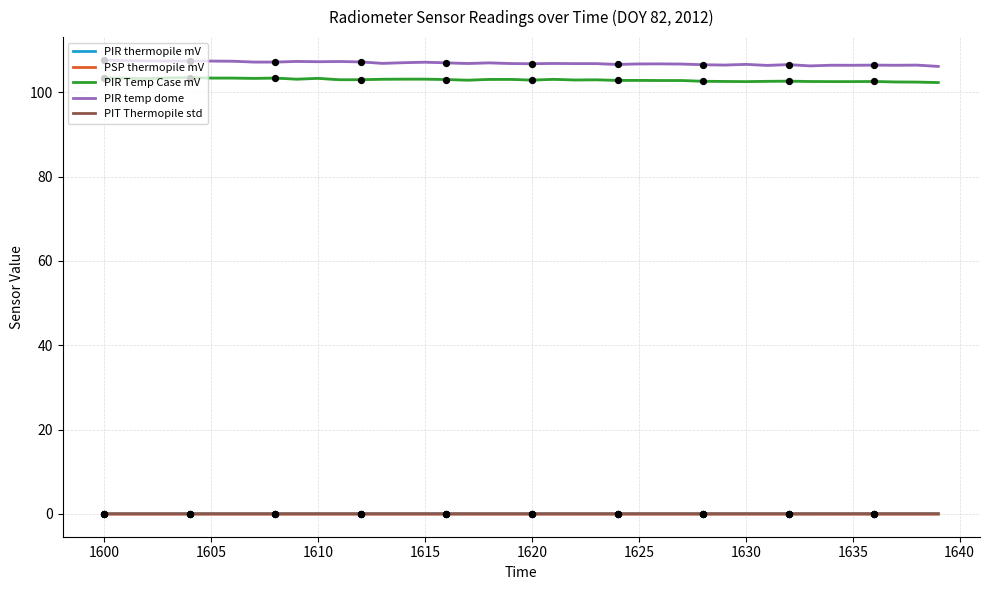

Which series has the widest spread of Y values?

PIR temp dome